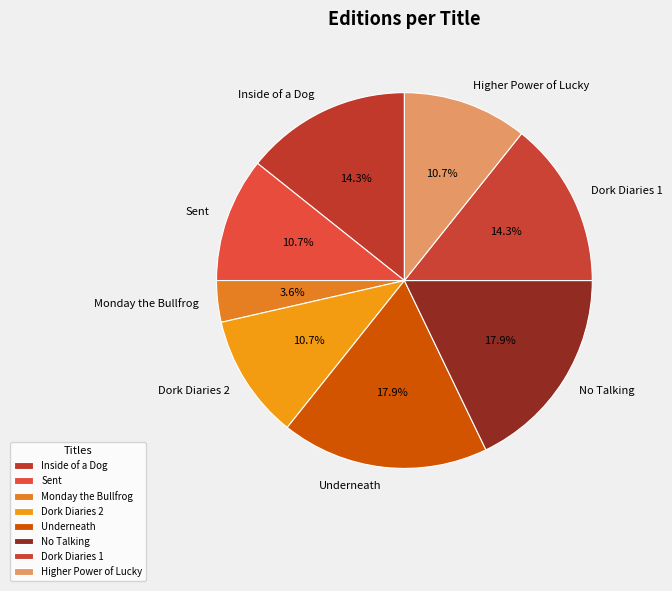

Which slice is the smallest?

Monday the Bullfrog